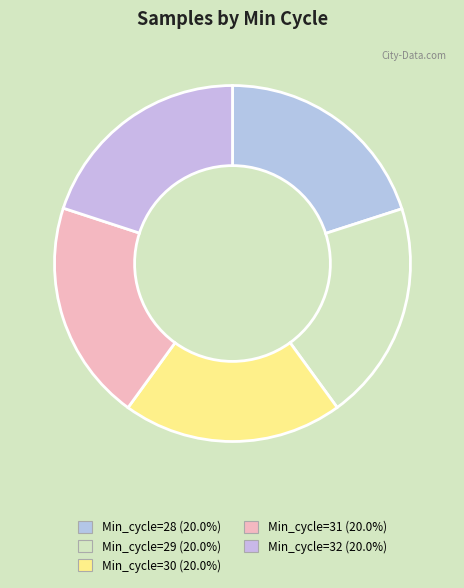

How many segments does this pie chart have?

5